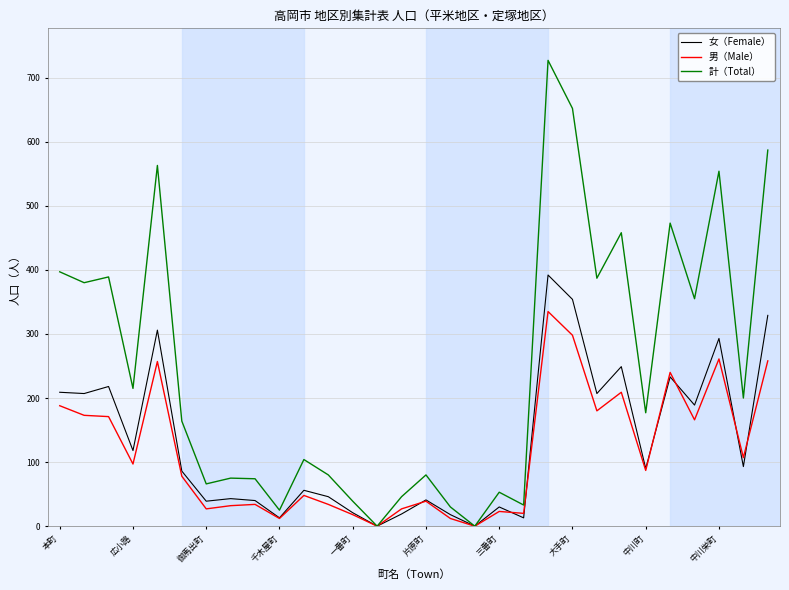

Which series has the widest spread of values?

計（Total）